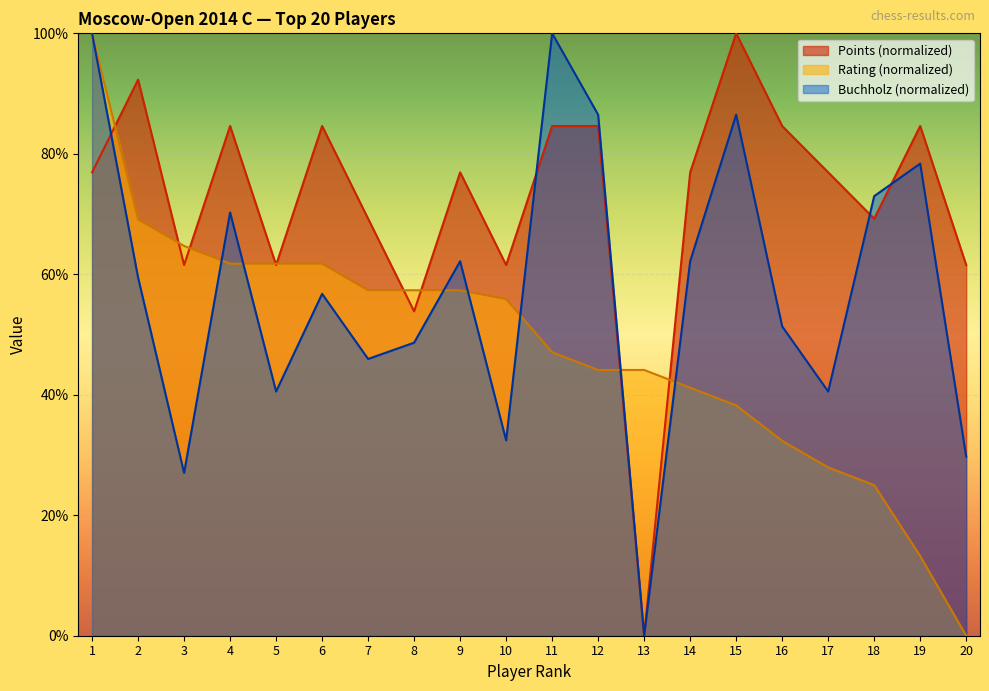

At which category is the sum across all series the highest?

1